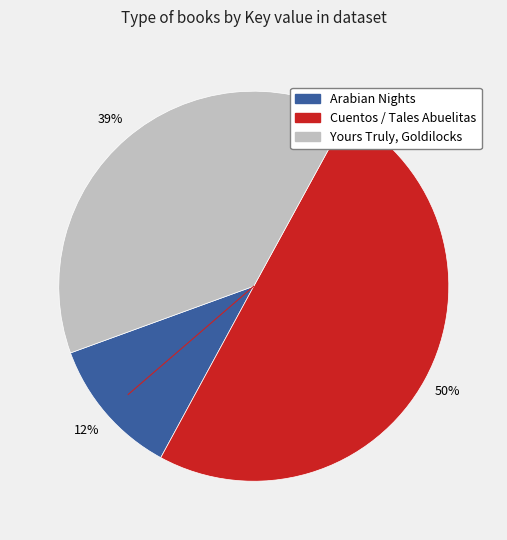

To the nearest percent, what is the difference between the largest and smallest slice percentages?

38%